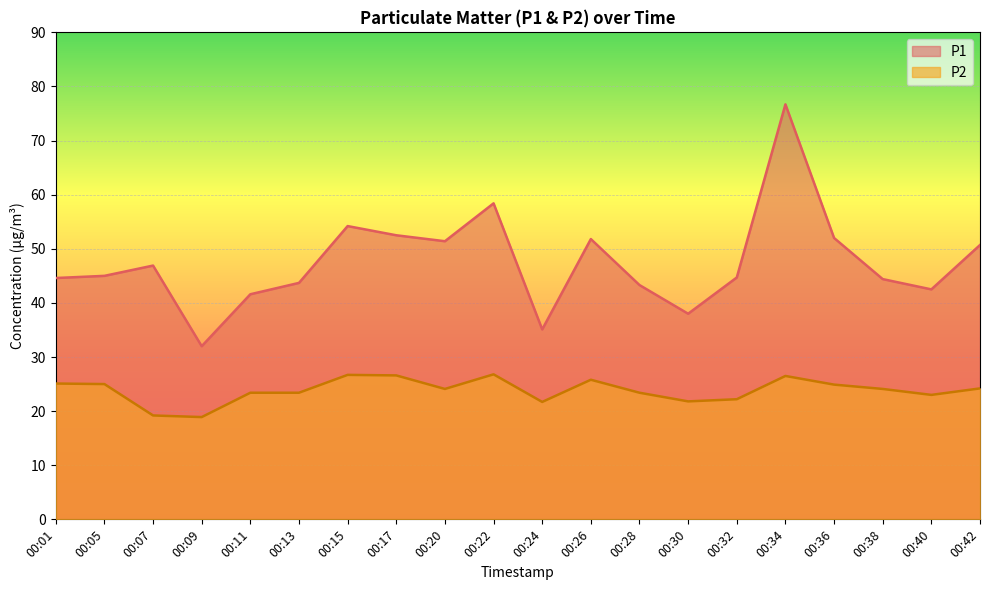

The P2 series shows 24.1 at 00:38. True or false?

True